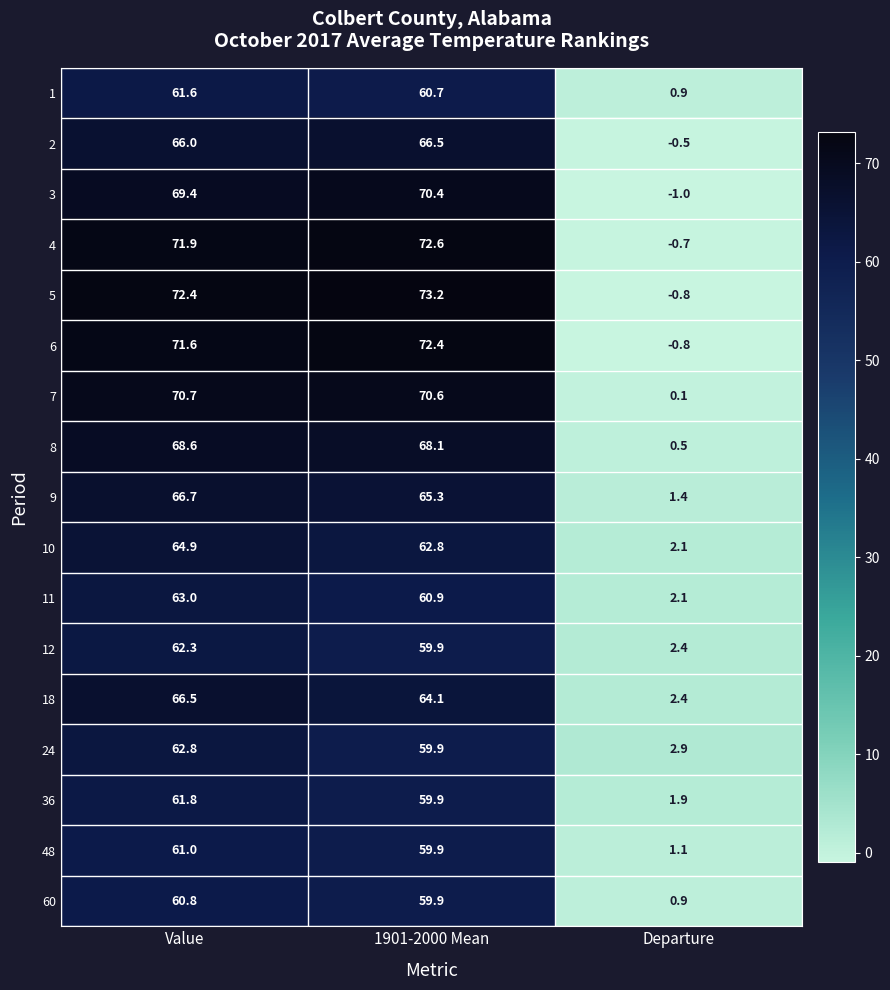

At which label does 24 reach its peak?

Value